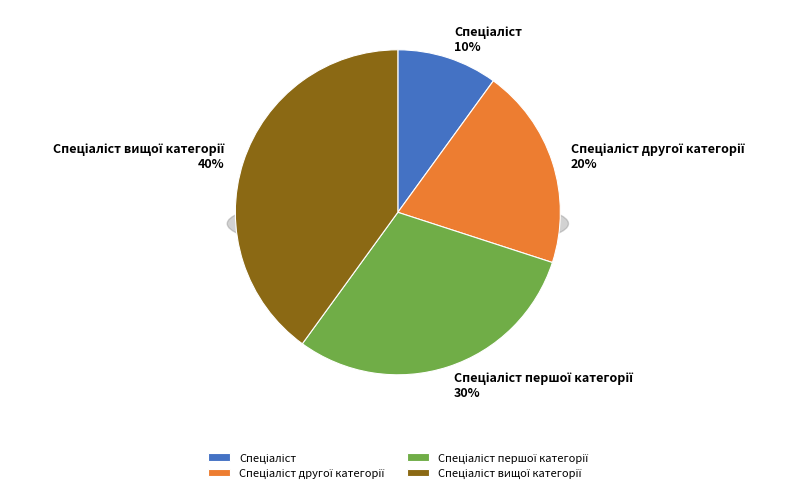

Rank the categories by value from lowest to highest.

Спеціаліст, Спеціаліст другої категорії, Спеціаліст першої категорії, Спеціаліст вищої категорії